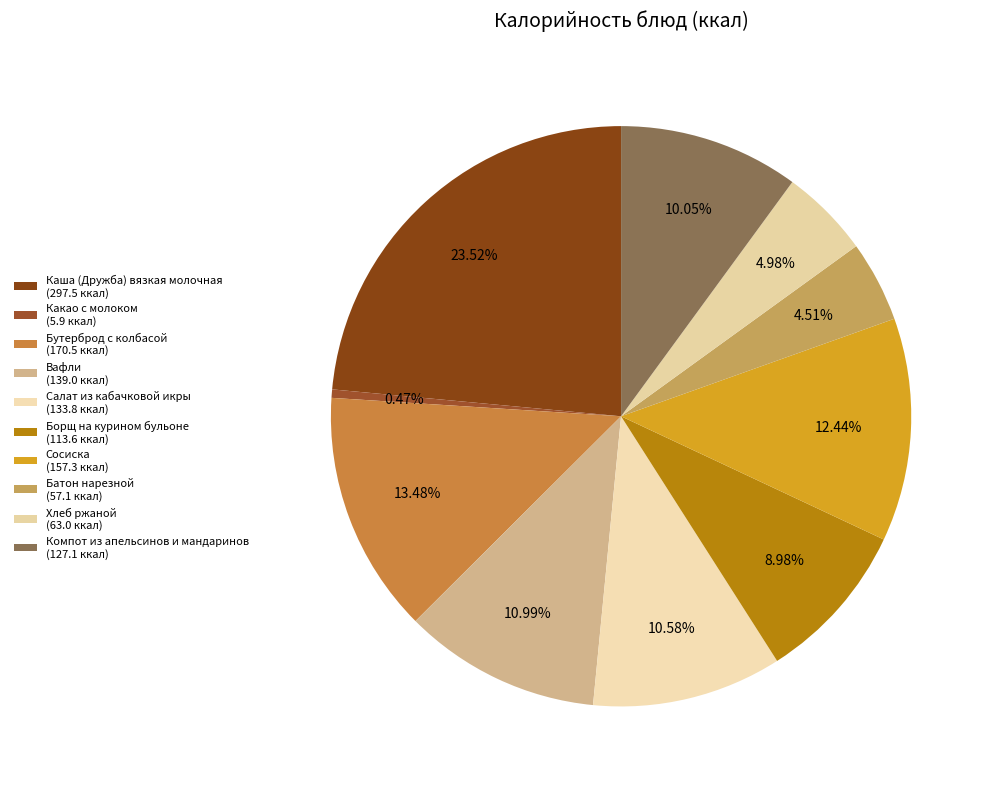

Count the number of slices in the pie.

10